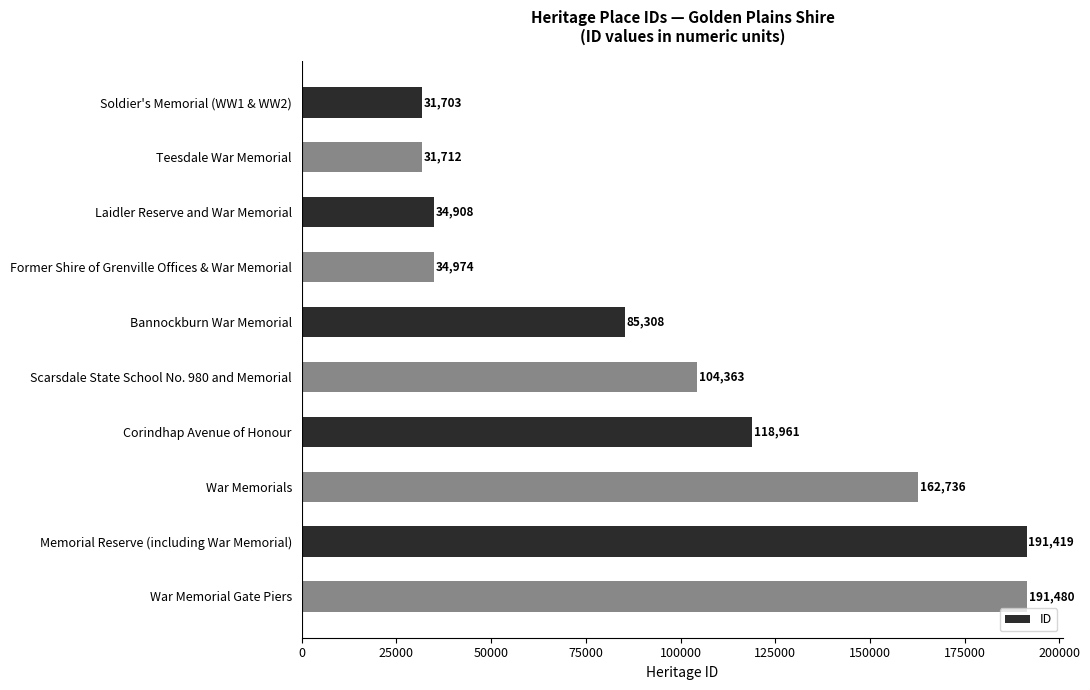

Reading top to bottom, extract all data points from this chart.

31703	31712	34908	34974	85308	104363	118961	162736	191419	191480